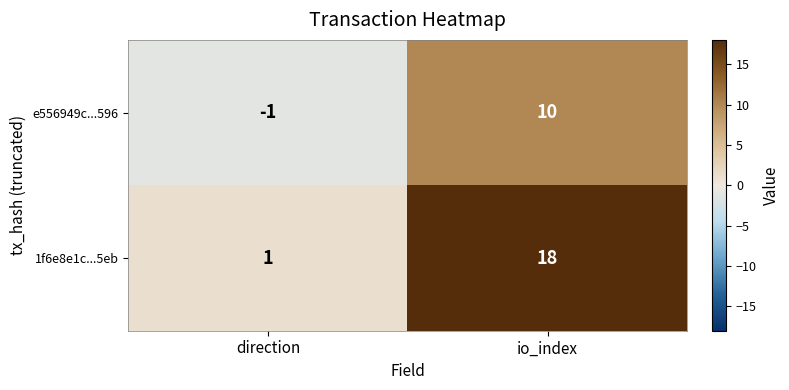

What is the sum of all e556949c...596 values?

9